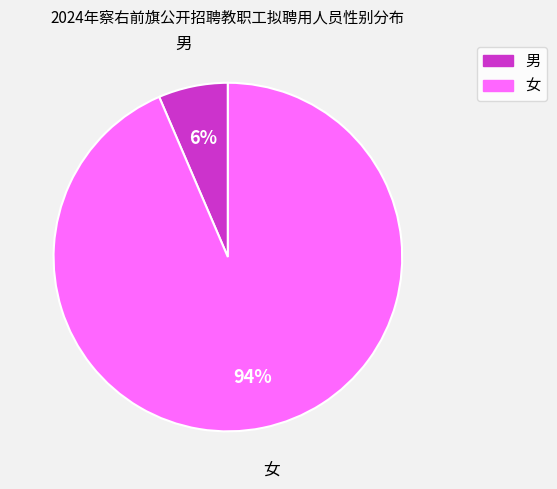

Rank the categories by value from lowest to highest.

男, 女